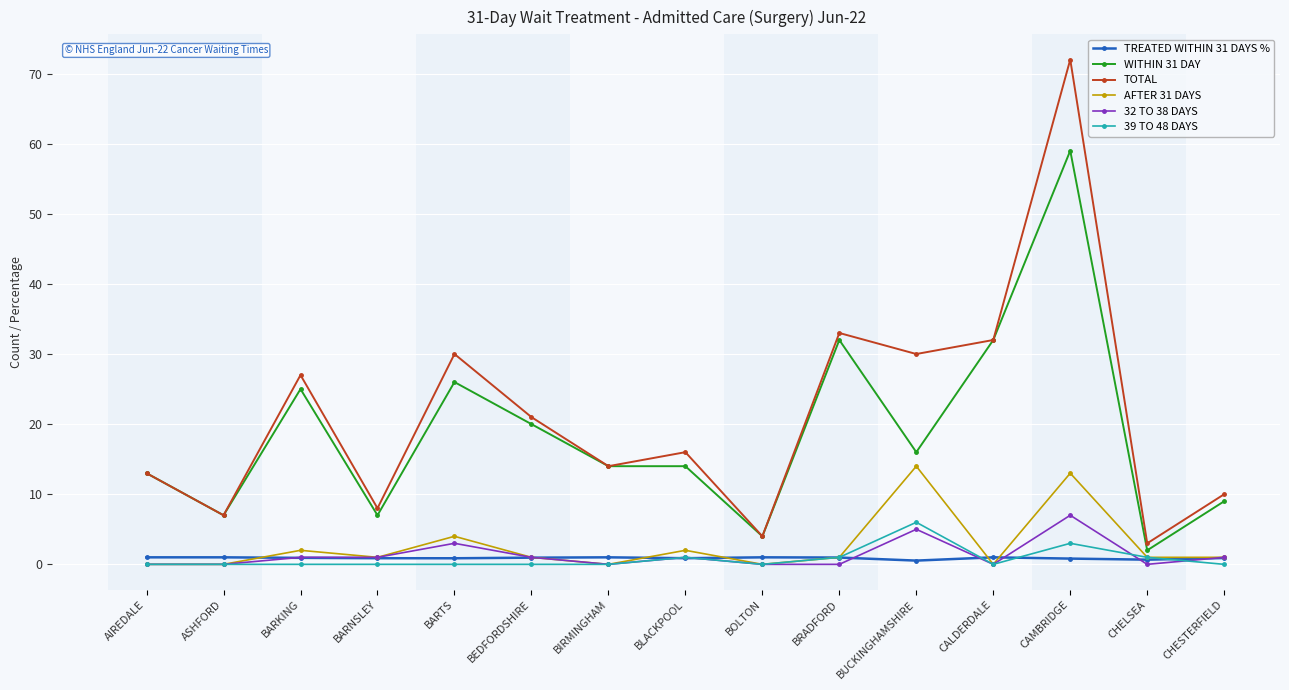

What is the greatest value displayed?

72.0